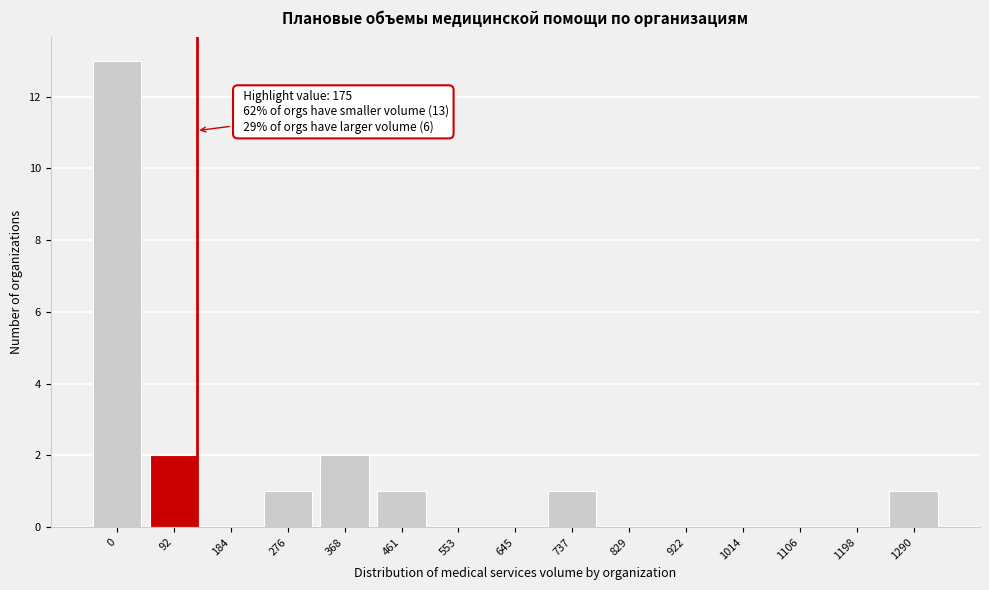

Reading left to right, transcribe all the data shown in this chart.

0=13	92=2	184=0	276=1	368=2	461=1	553=0	645=0	737=1	829=0	922=0	1014=0	1106=0	1198=0	1290=1